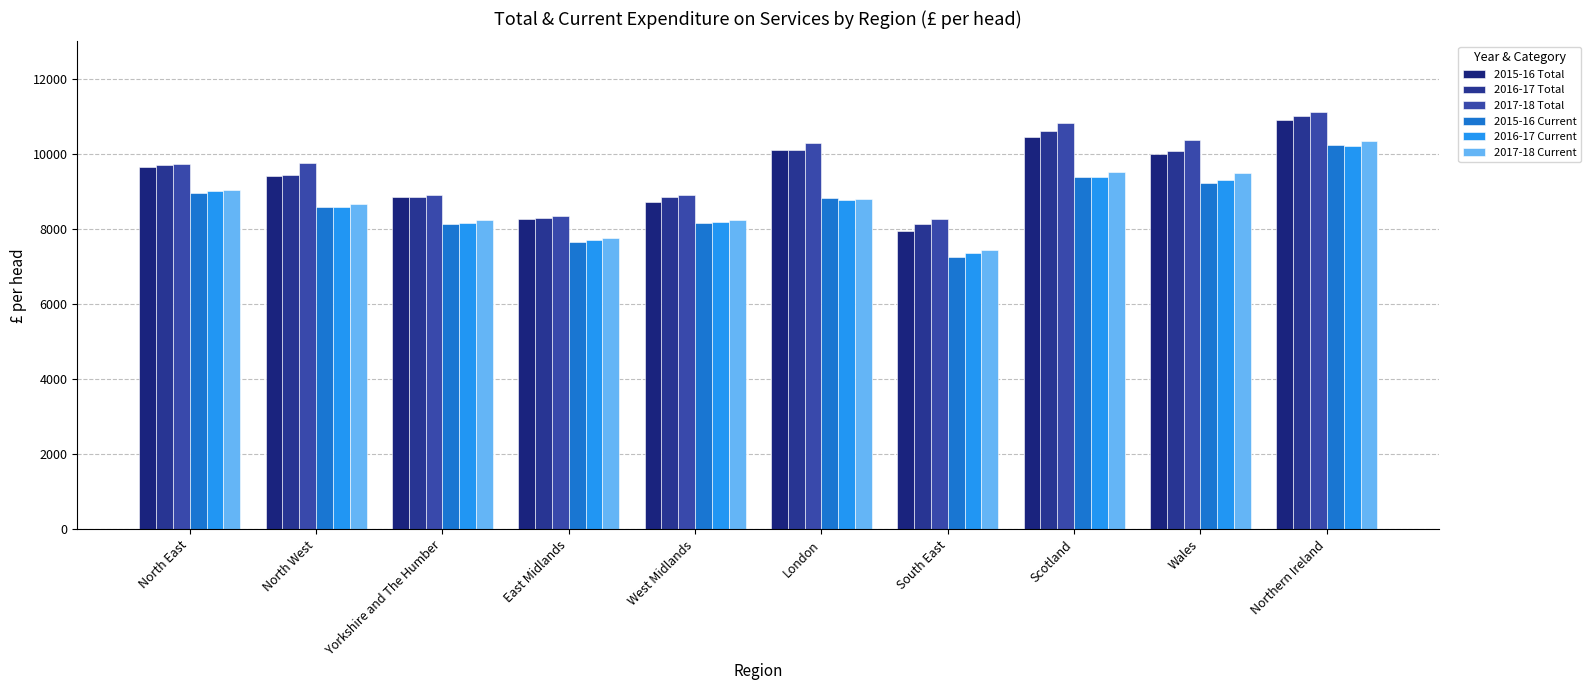

What is the difference between the maximum and second lowest values in the 2017-18 Current series?

2607